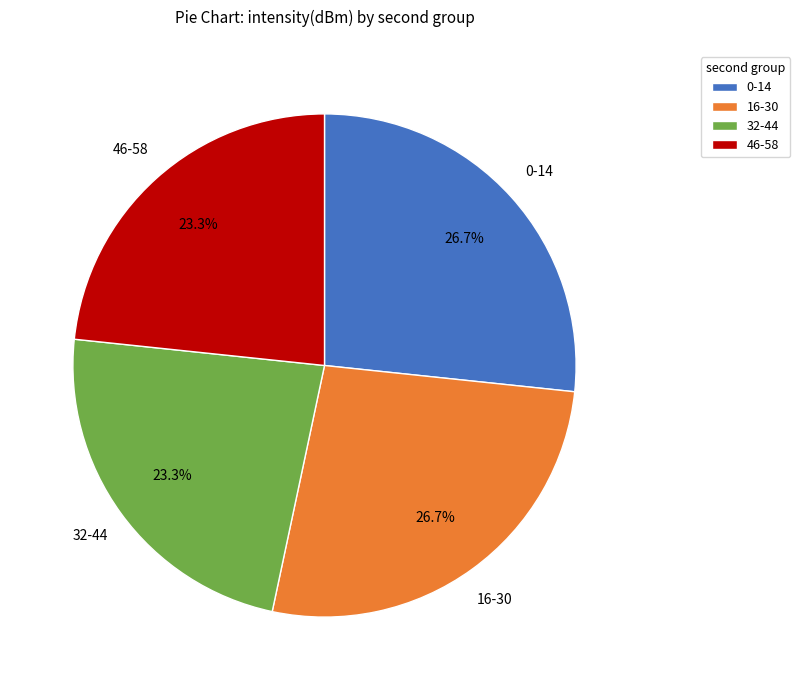

Is there a majority slice in this chart?

No